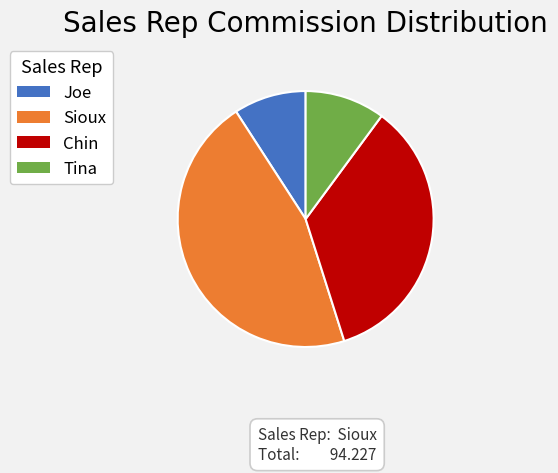

Which slice is the largest?

Sioux